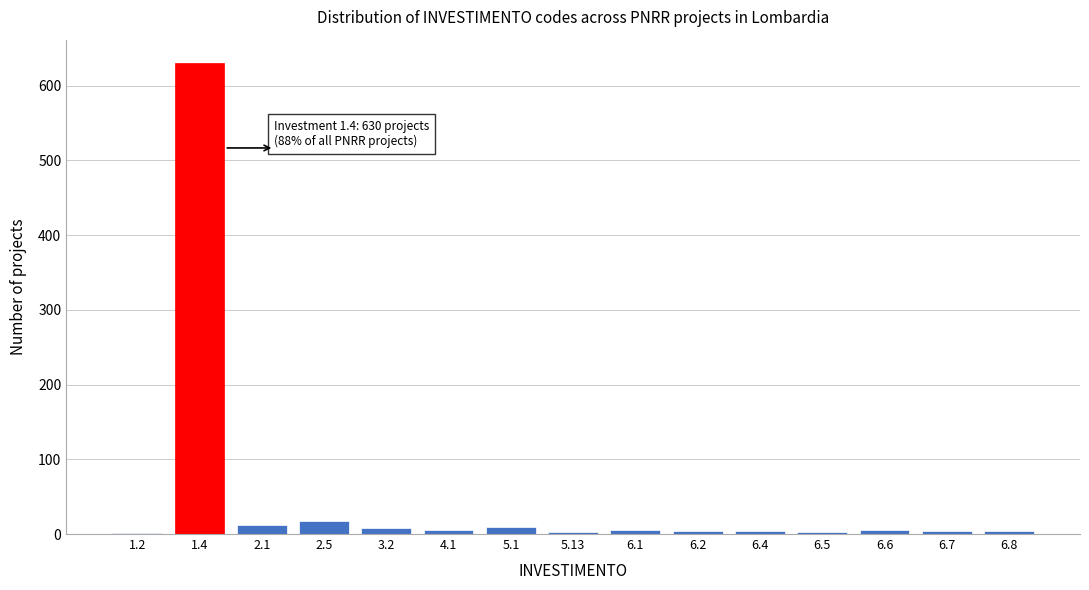

What is the greatest value displayed?

630